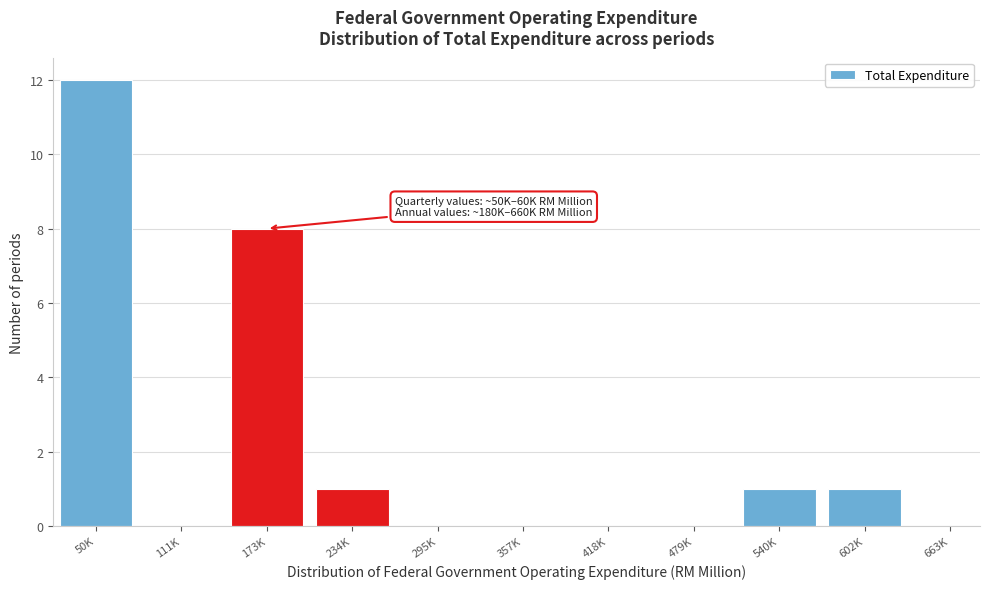

Reading left to right, transcribe all the data shown in this chart.

50K=12	111K=0	173K=8	234K=1	295K=0	357K=0	418K=0	479K=0	540K=1	602K=1